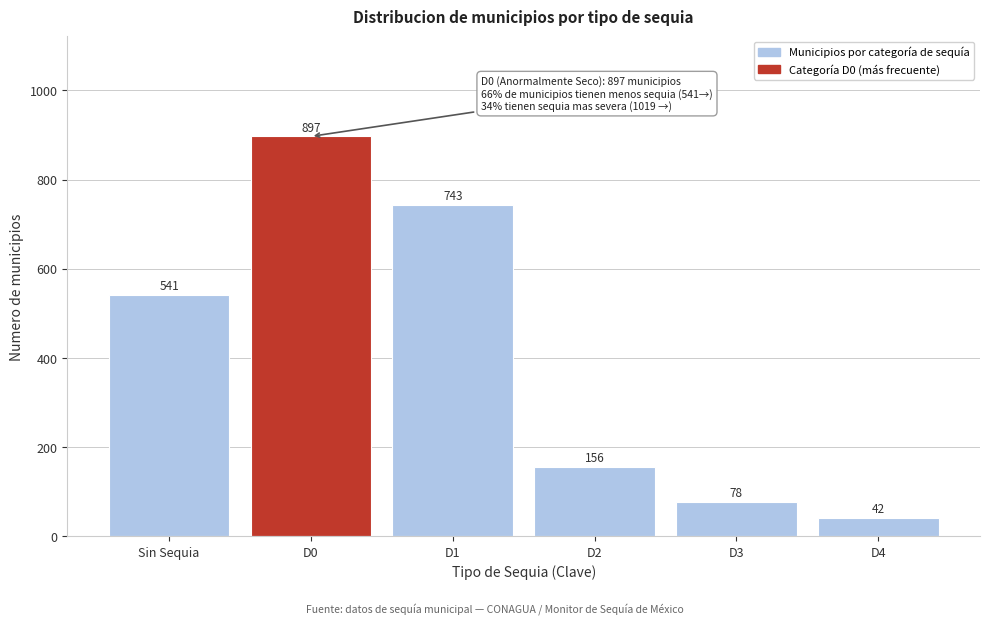

Reading right to left, what are all the values shown in this chart?

D4=42	D3=78	D2=156	D1=743	D0=897	Sin Sequia=541